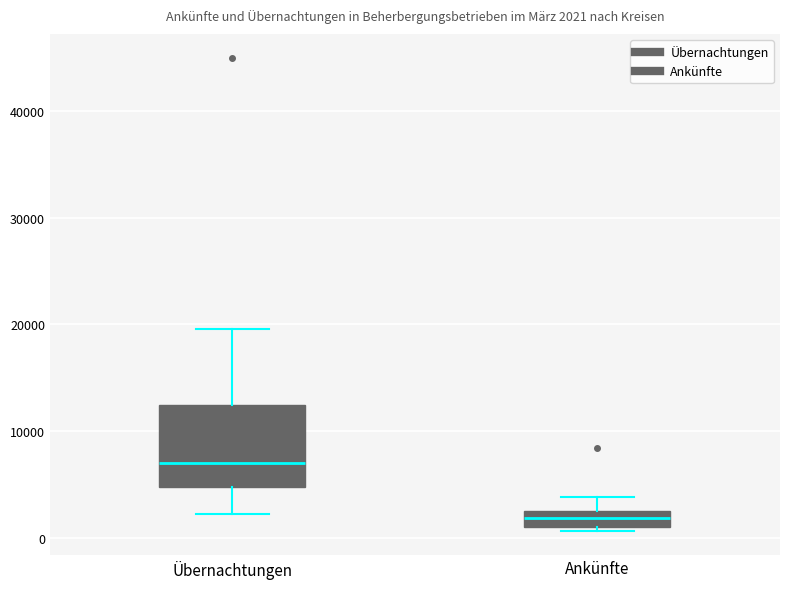

Which box has the lowest median line?

Ankünfte